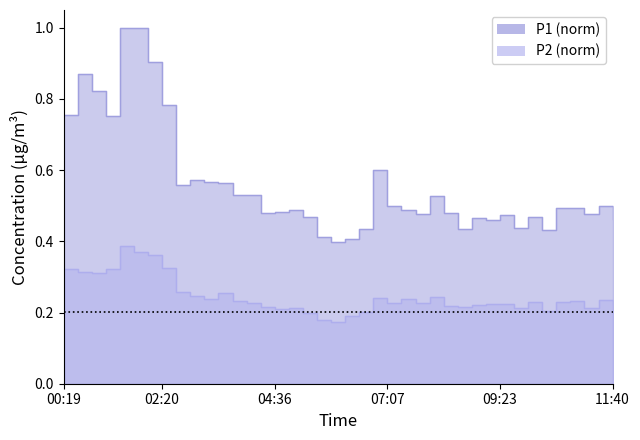

True or false: P2 and P1 cross at least once.

False